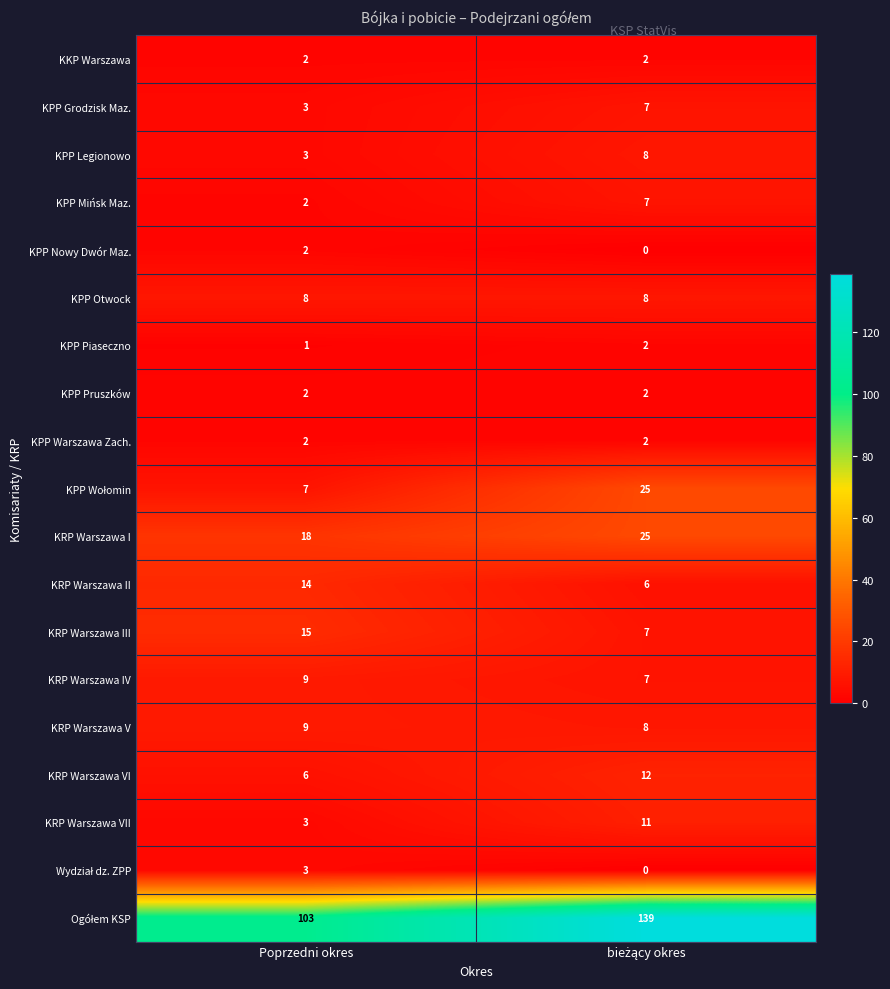

What is the maximum value shown in the chart?

139